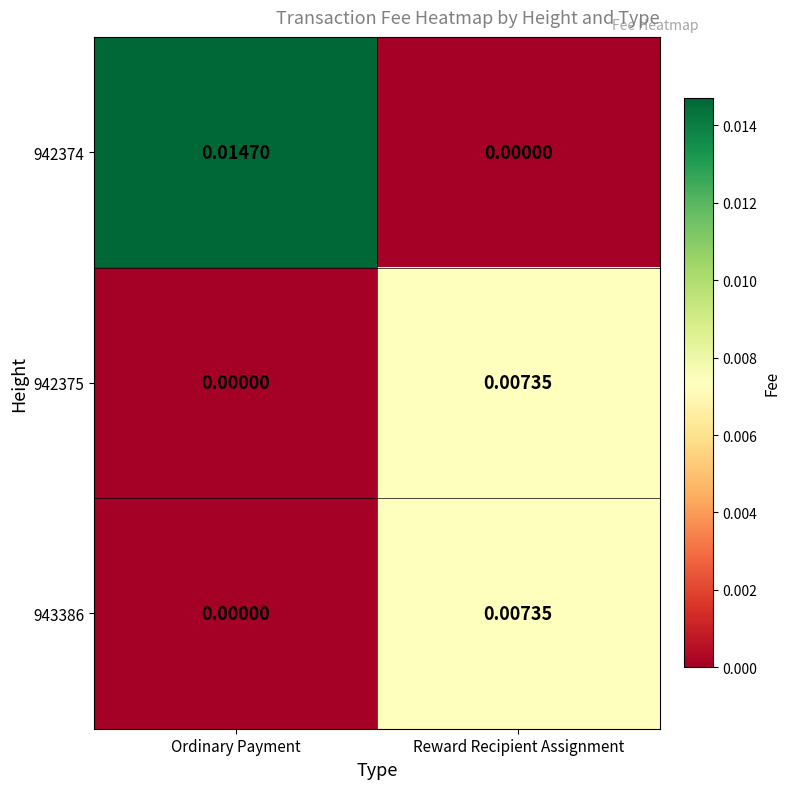

Which series has the widest spread of values?

942374